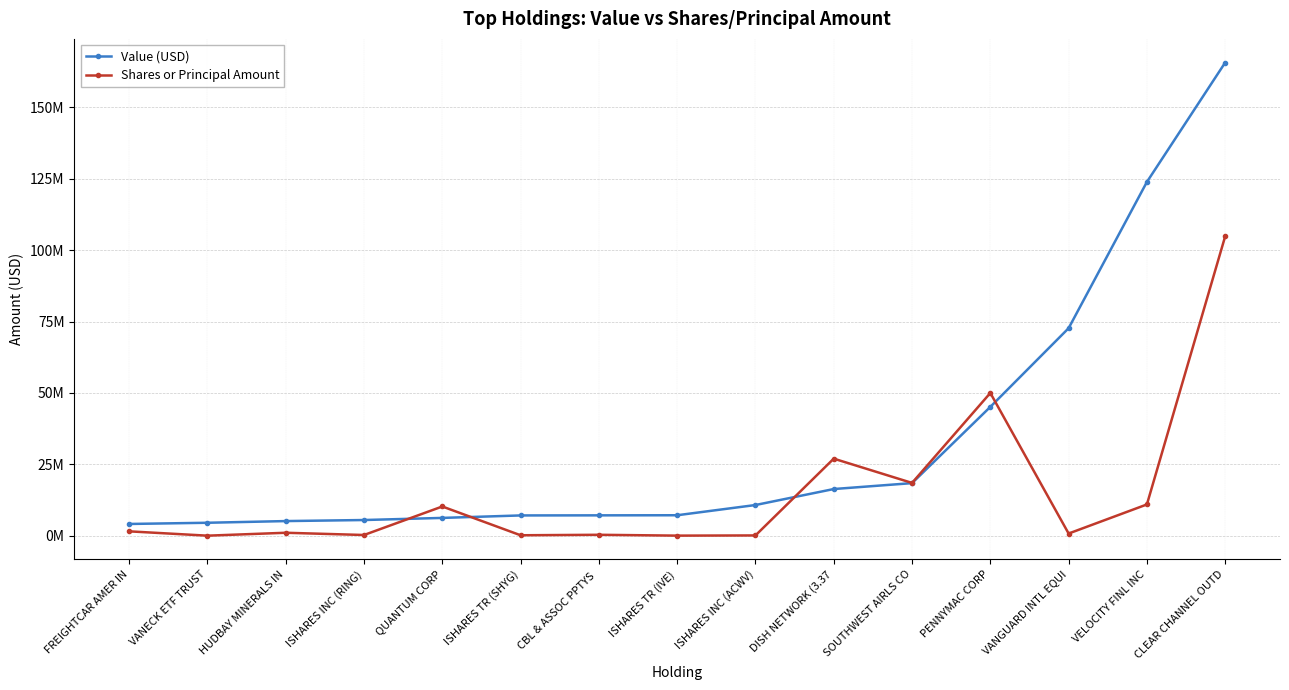

Is it true that Value (USD) equals 6210190 at FREIGHTCAR AMER IN?

False